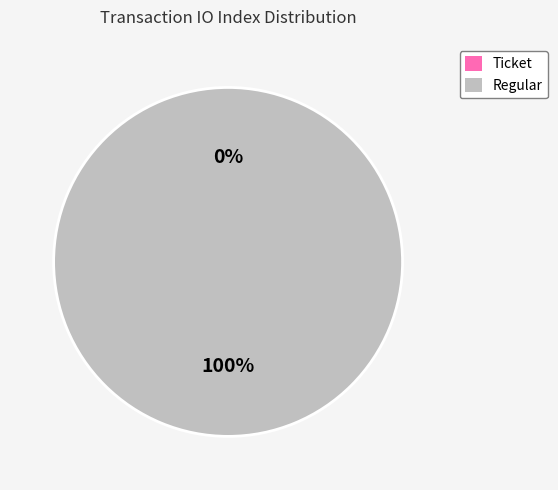

Which has a higher value, Ticket or Regular?

Regular